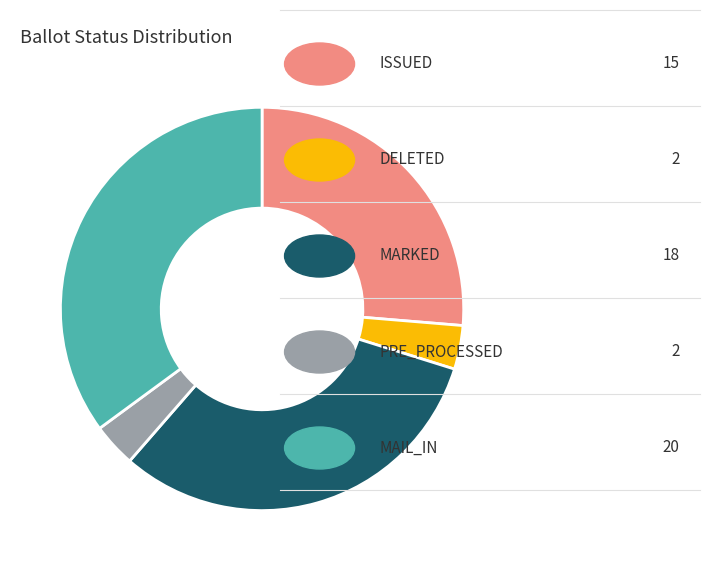

How many segments does this pie chart have?

5